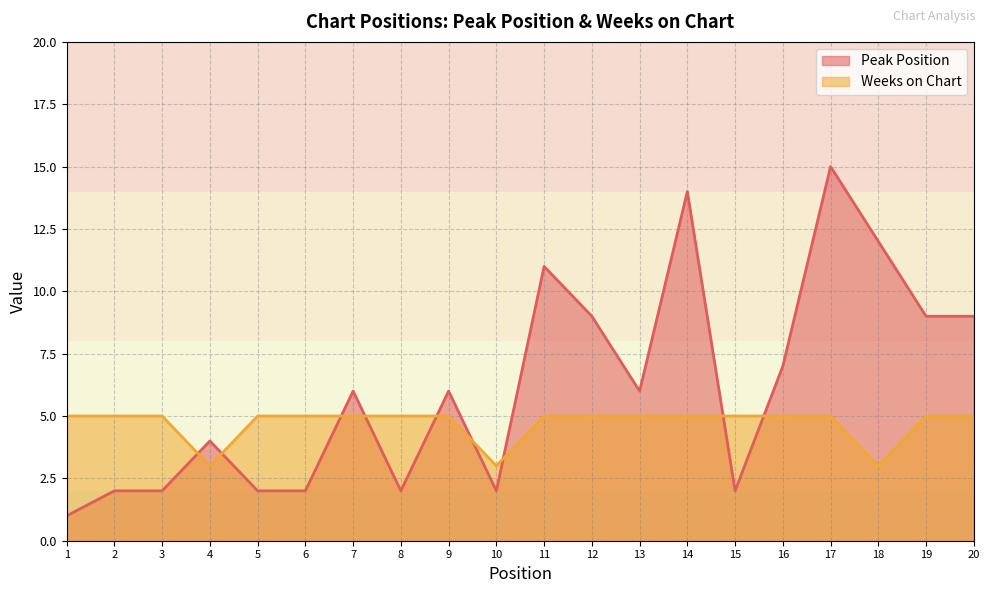

At which category is the sum across all series the highest?

17